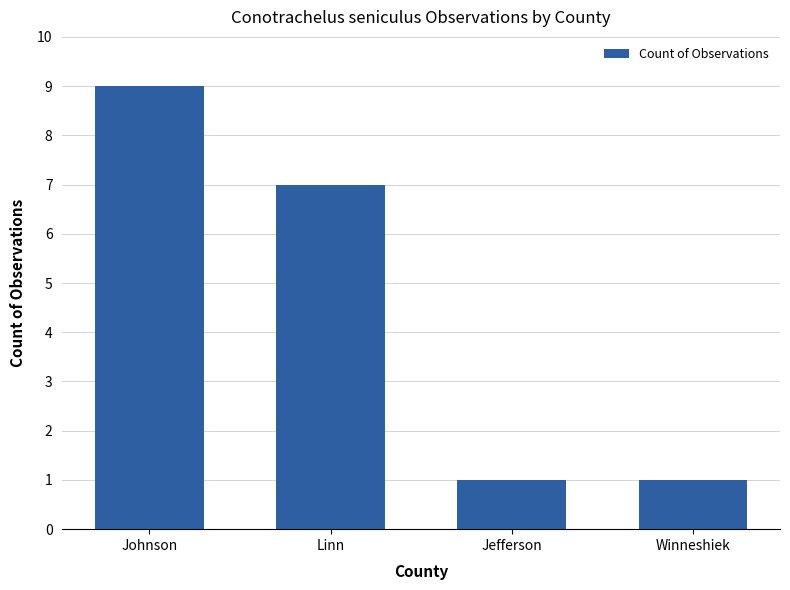

What is the greatest value displayed?

9